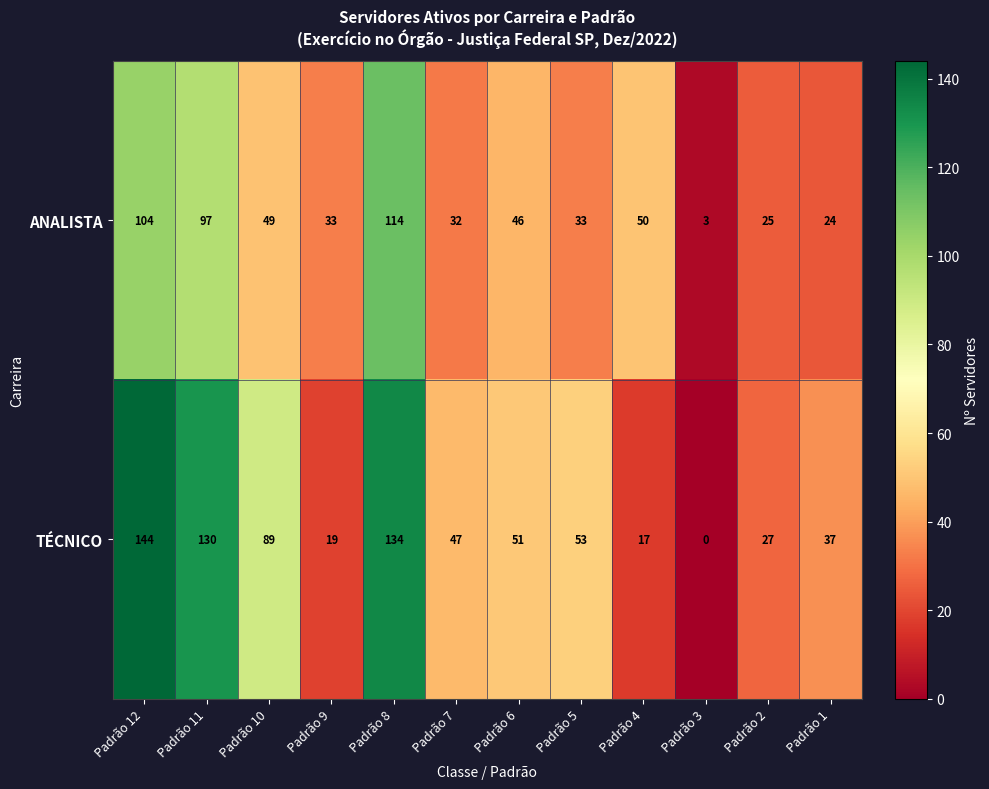

Reading left to right, list all the values displayed in this chart.

ANALISTA: Padrão 12=104	Padrão 11=97	Padrão 10=49	Padrão 9=33	Padrão 8=114	Padrão 7=32	Padrão 6=46	Padrão 5=33	Padrão 4=50	Padrão 3=3	Padrão 2=25	Padrão 1=24
TÉCNICO: Padrão 12=144	Padrão 11=130	Padrão 10=89	Padrão 9=19	Padrão 8=134	Padrão 7=47	Padrão 6=51	Padrão 5=53	Padrão 4=17	Padrão 3=0	Padrão 2=27	Padrão 1=37